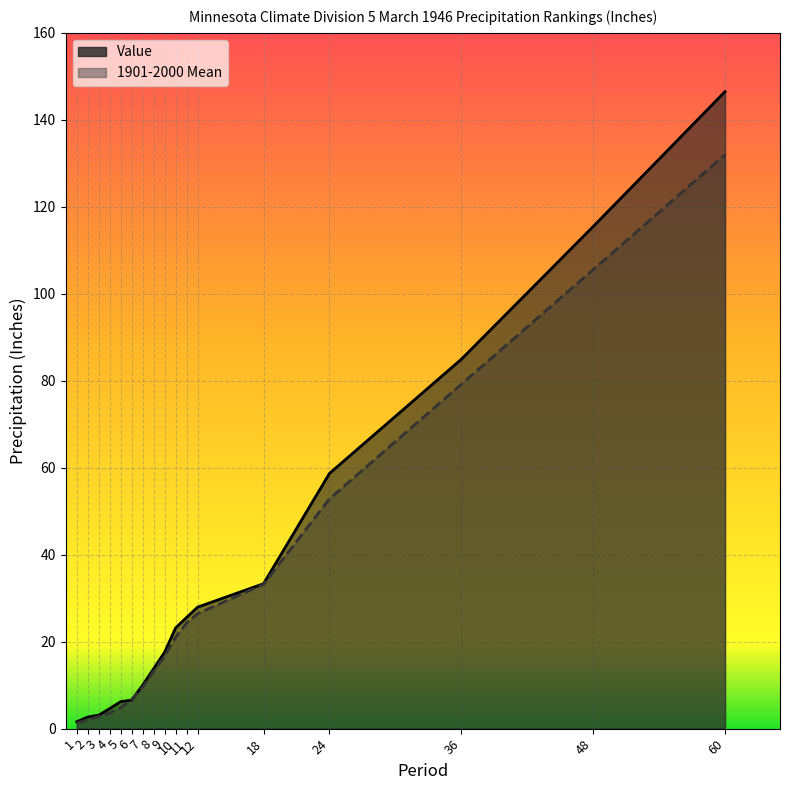

What is the sum of all Value values?

581.7